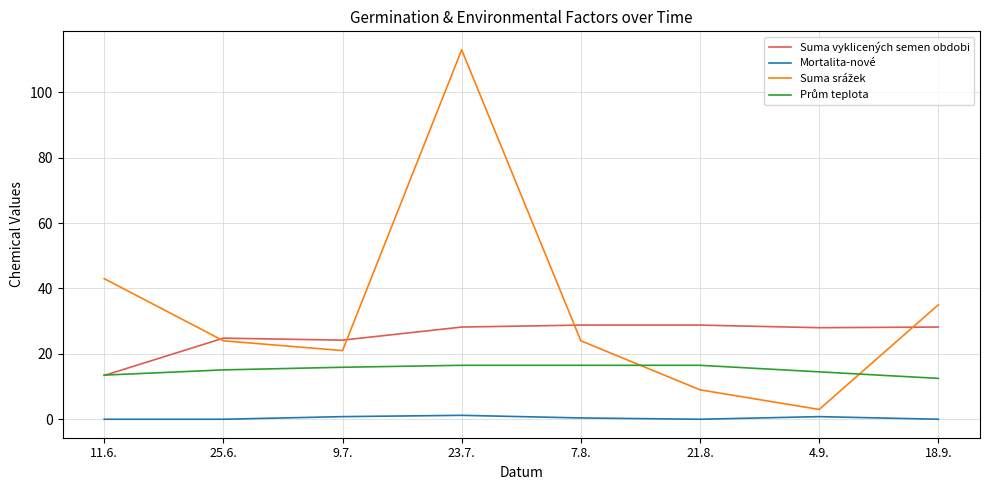

At which category is the sum across all series the highest?

23.7.